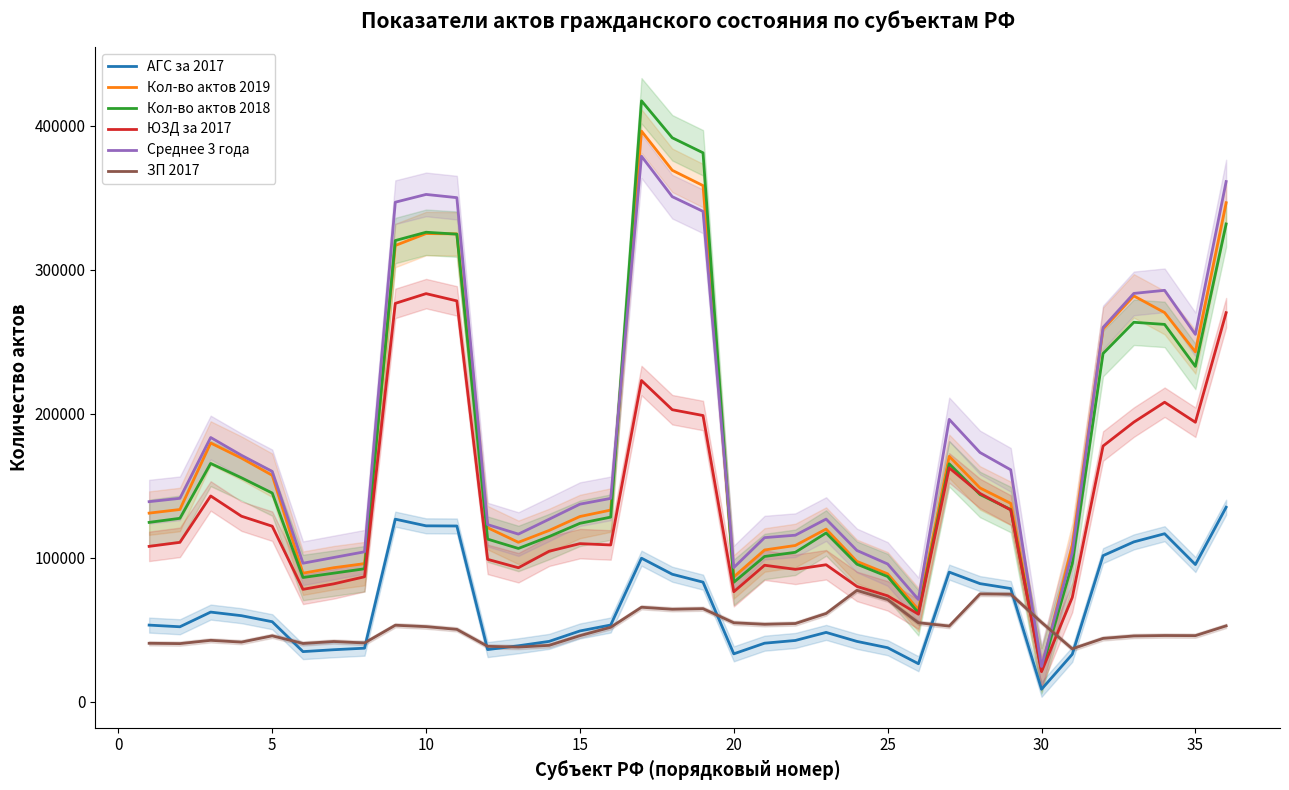

True or false: ЗП 2017 and ЮЗД за 2017 intersect in this chart.

True